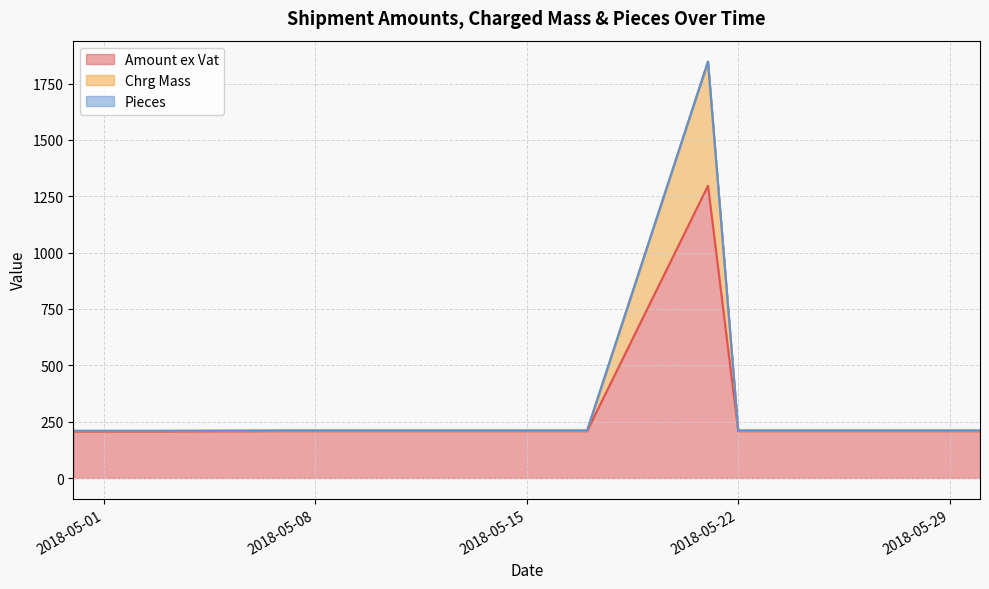

Which series has the largest total across all categories?

Amount ex Vat